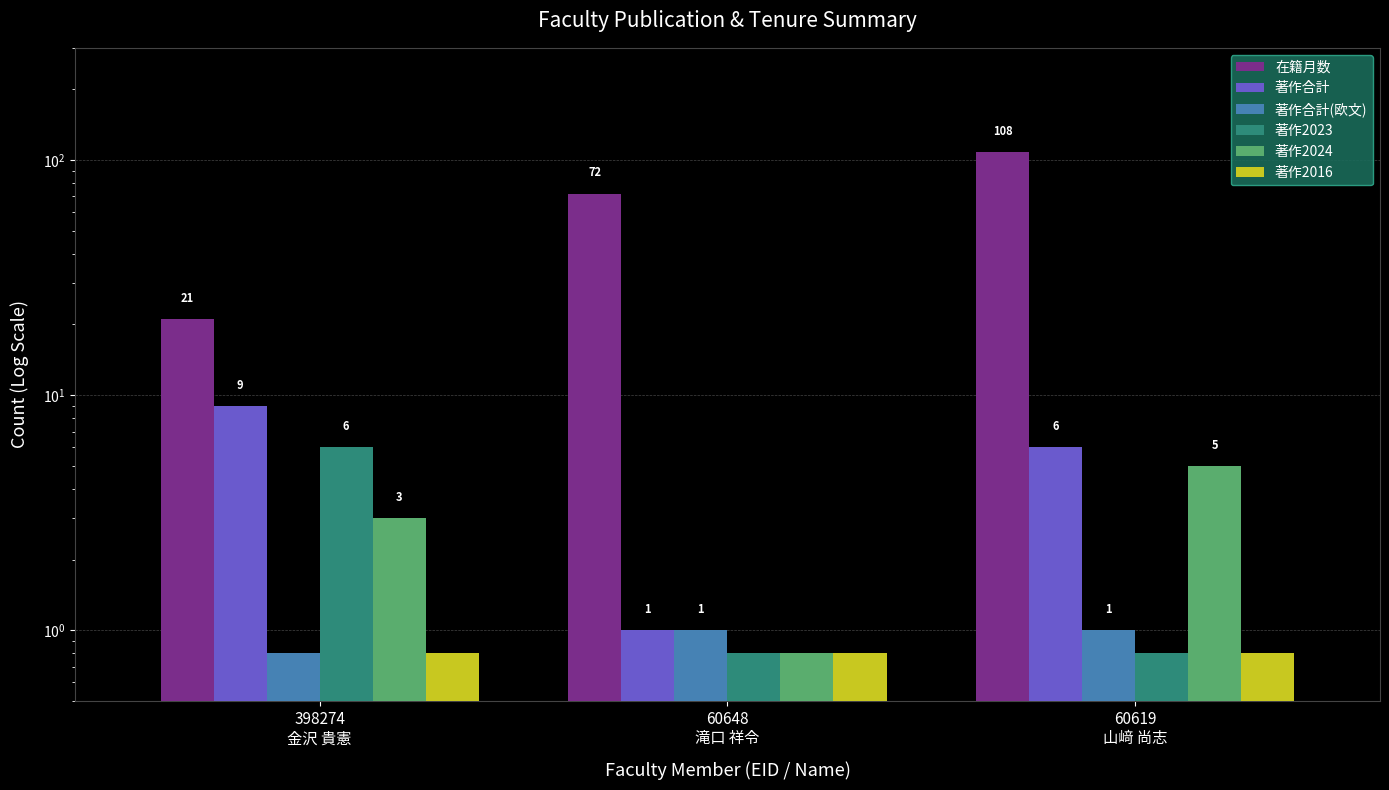

What is the approximate value of 在籍月数 at 398274
金沢 貴憲?

21.0